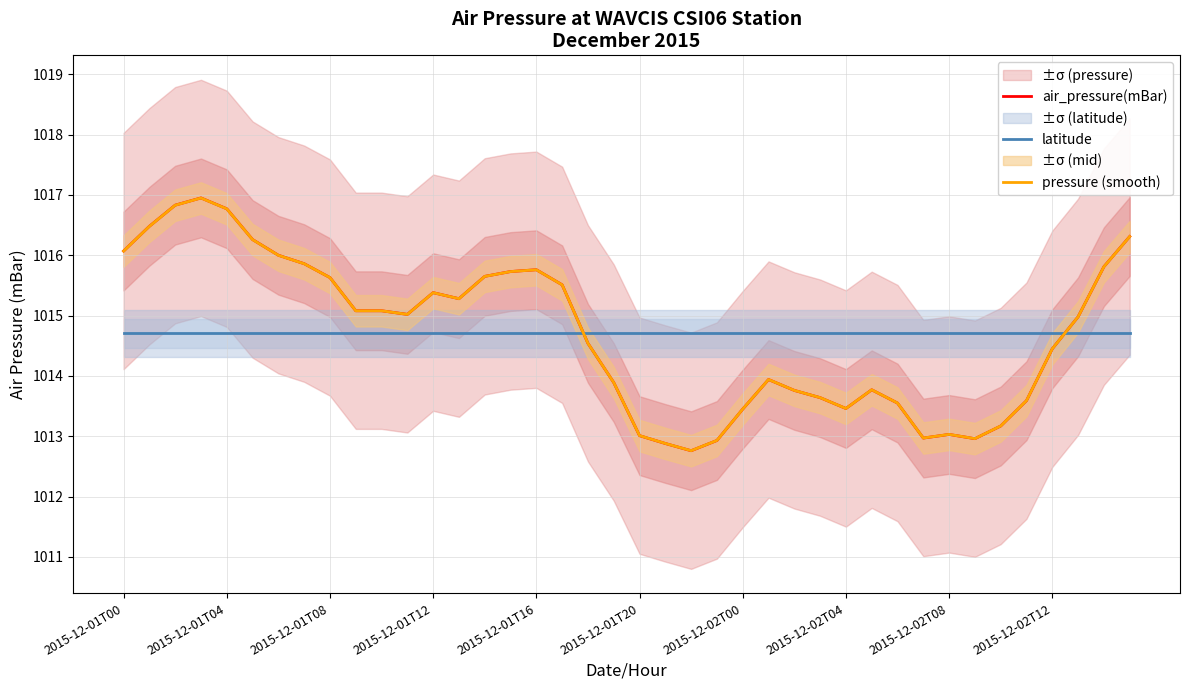

The value of latitude at 2015-12-01T16 is 1014.7. True or false?

True